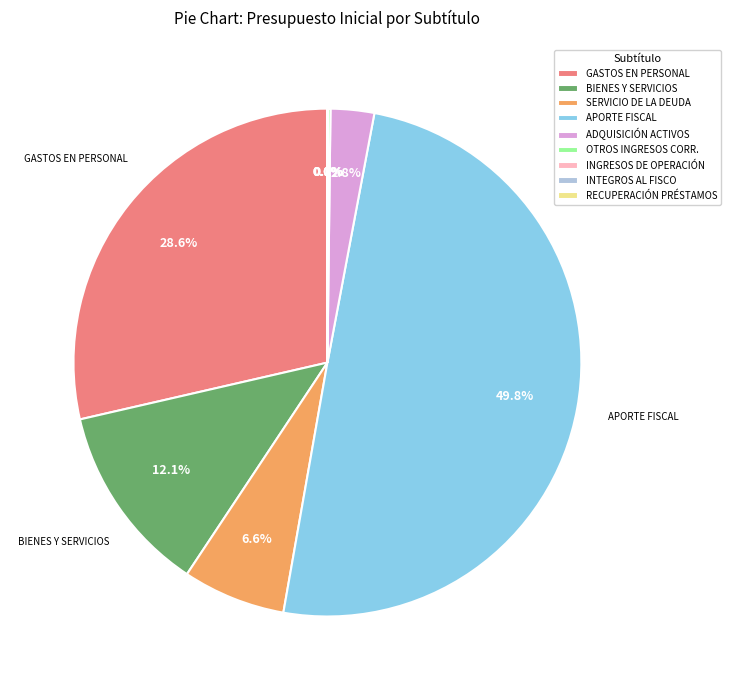

Which slice is the largest?

APORTE FISCAL